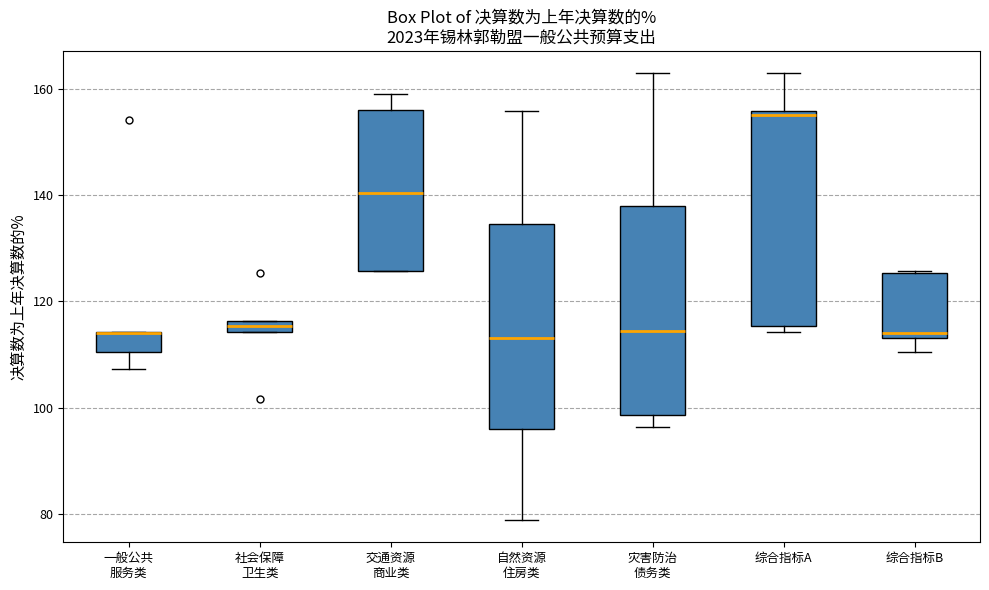

Where is the lower edge of the box for 综合指标B on the y-axis? The values are not printed on the chart, so give them approximately, as read against the axis.

114